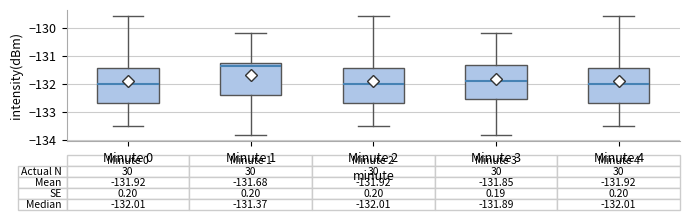

Which box has the highest median line?

Minute 1